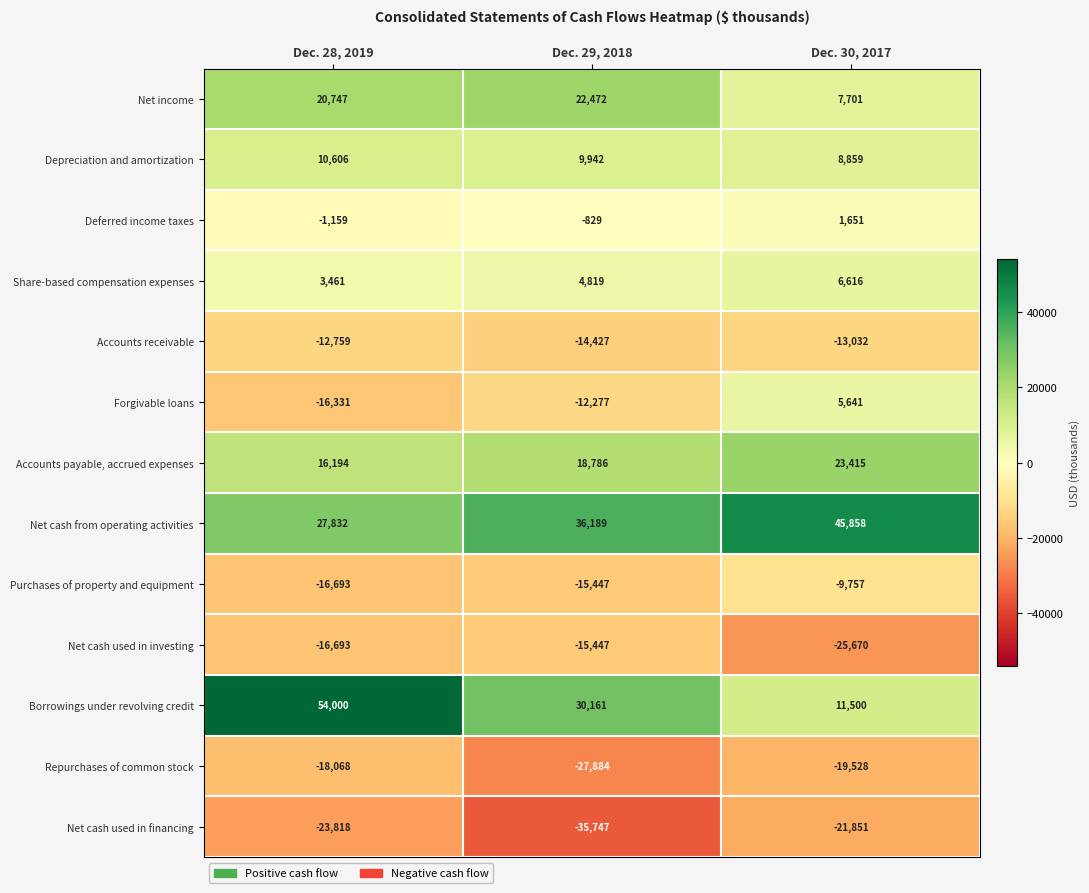

At which category does the chart reach its minimum across all series?

Dec. 29, 2018